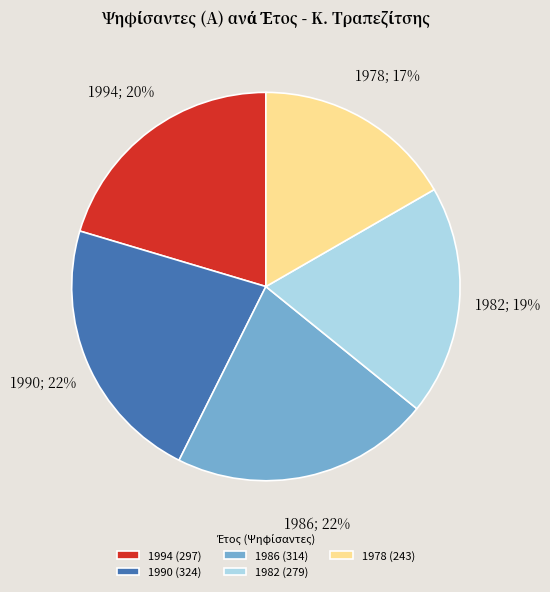

Does any single category account for the majority?

No